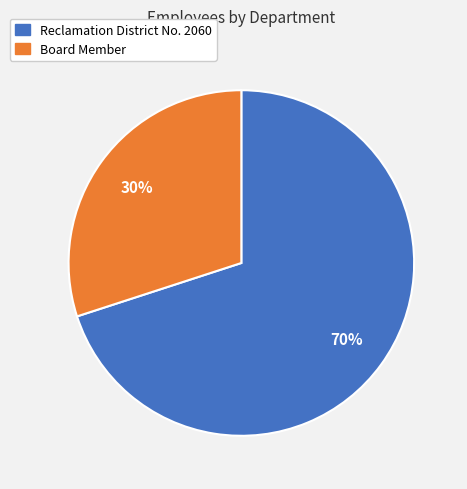

Which category has the smallest portion of the pie?

Board Member